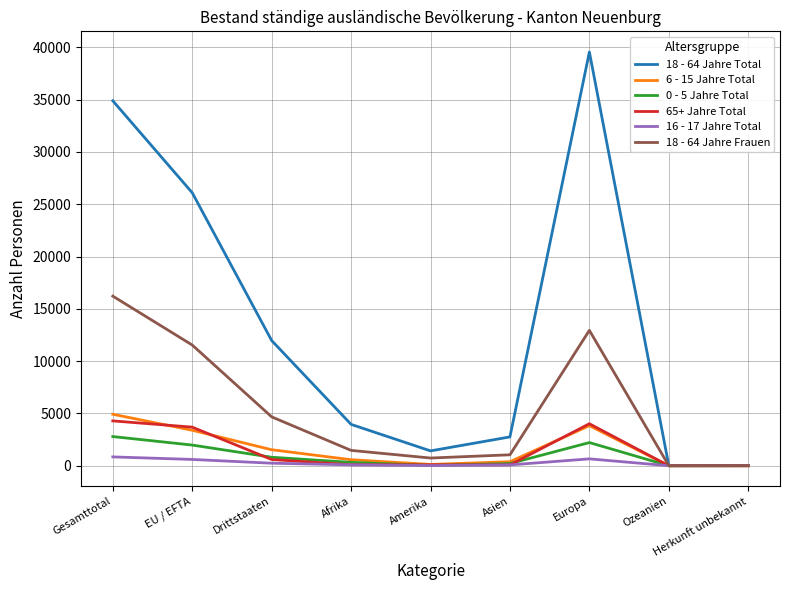

What is the sum of the 65+ Jahre Total values at Afrika and Ozeanien?

97